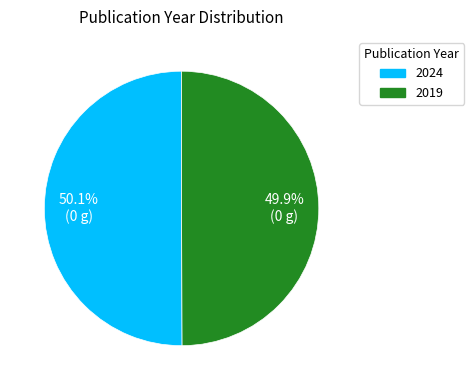

To the nearest percent, what is the combined percentage of 2019 and 2024?

100%